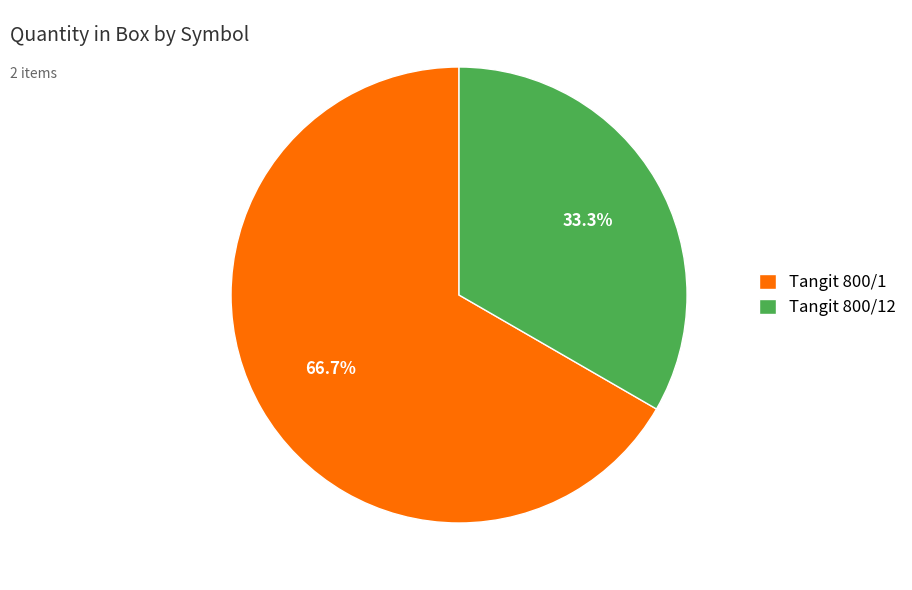

Which has a higher value, Tangit 800/12 or Tangit 800/1?

Tangit 800/1